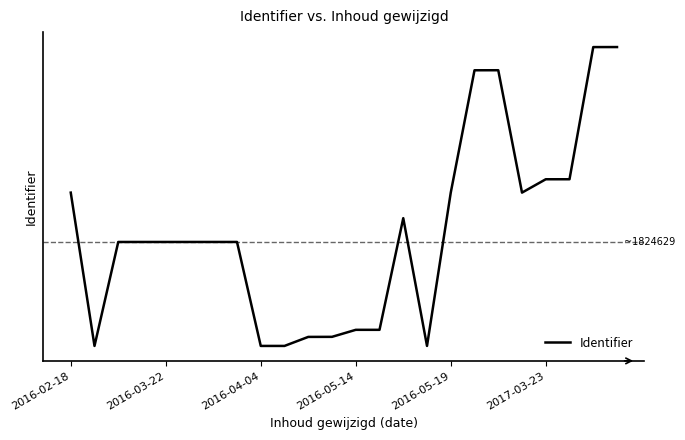

Does the chart display data point markers on the line(s)?

No